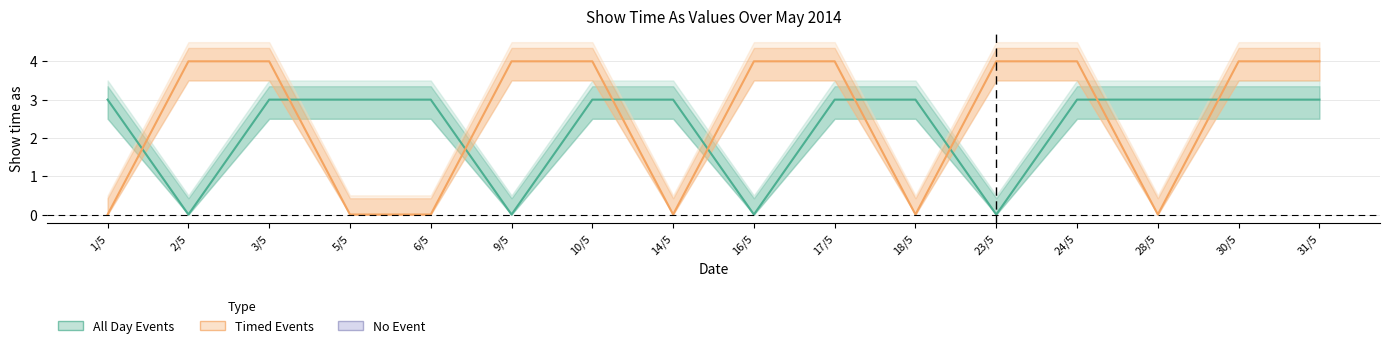

What is the spread (max minus min) of values at 23/5?

4